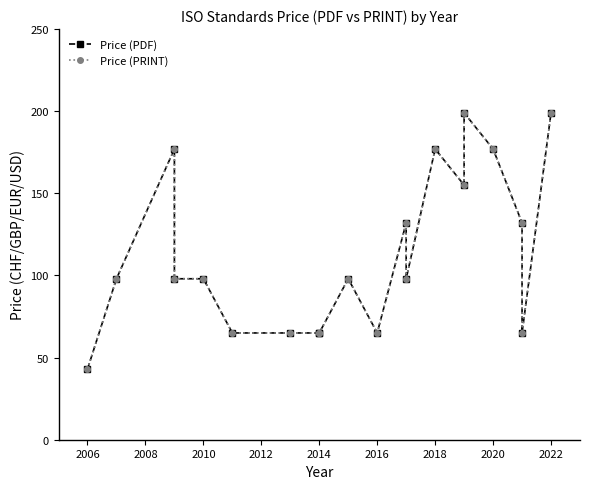

What is the greatest value displayed?

199